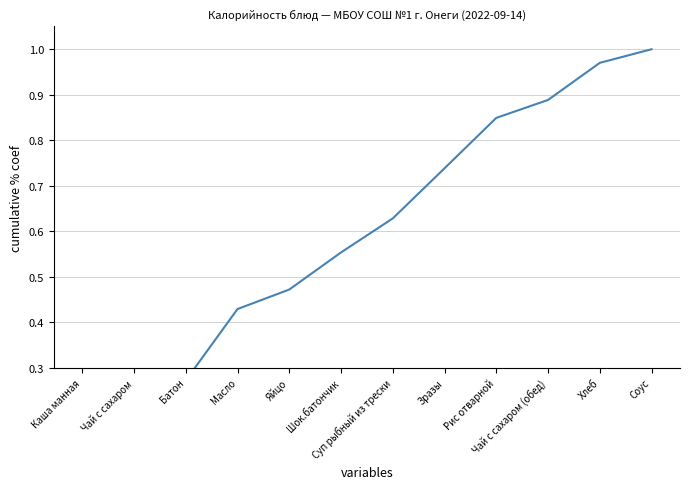

True or false: there are more than 2 points higher than both neighbors.

False